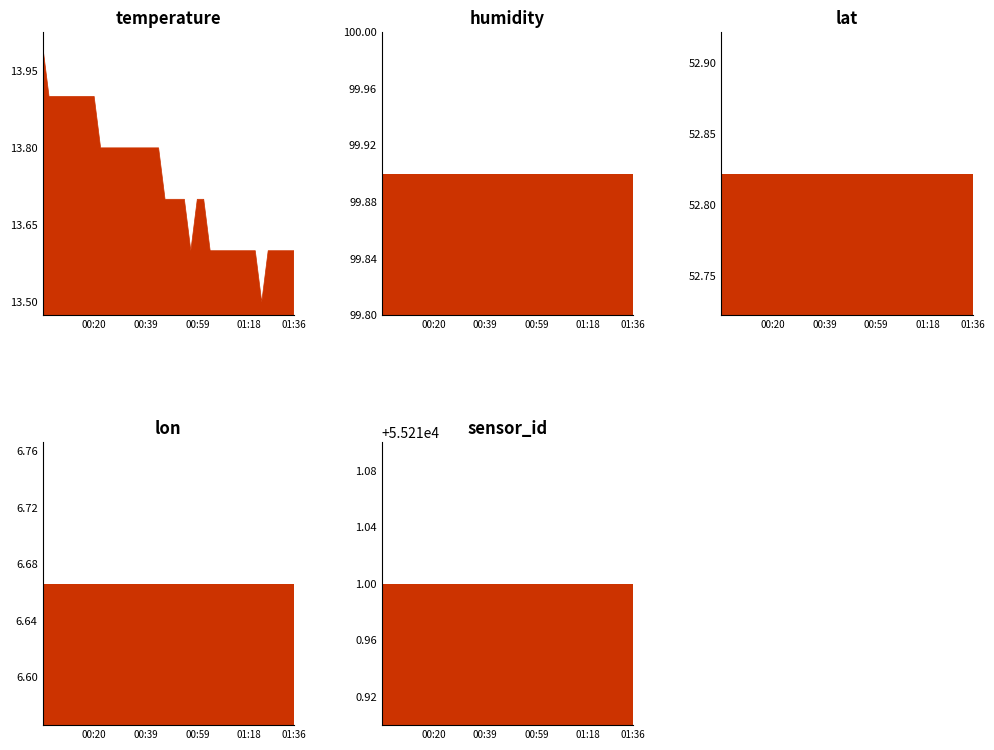

What is the difference between the highest and lowest values at 01:11?

55204.3